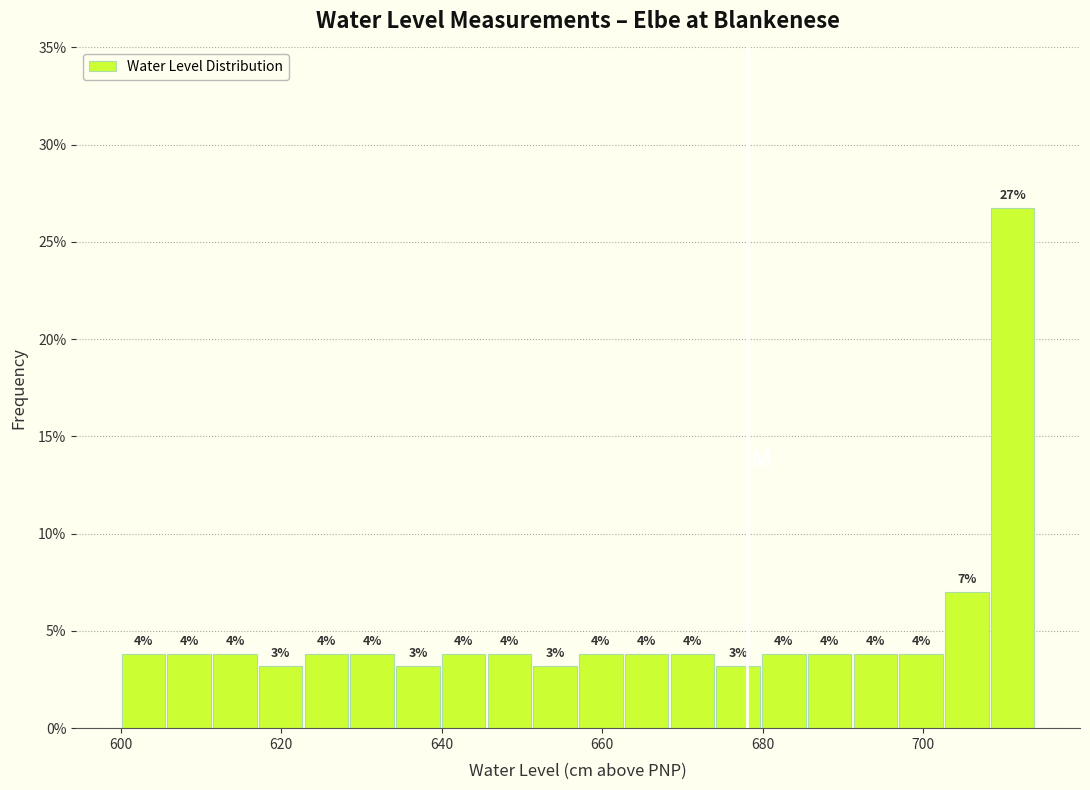

Around what value on the x-axis is the tallest bar? Give the approximate position of its centre, as read against the axis.

712